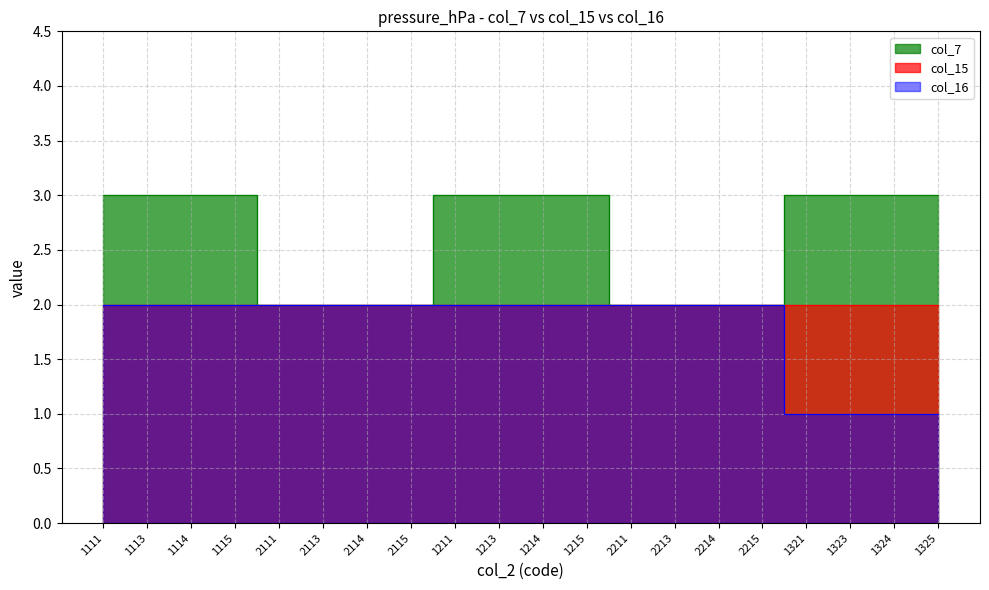

Which series has the largest range (max minus min)?

col_7